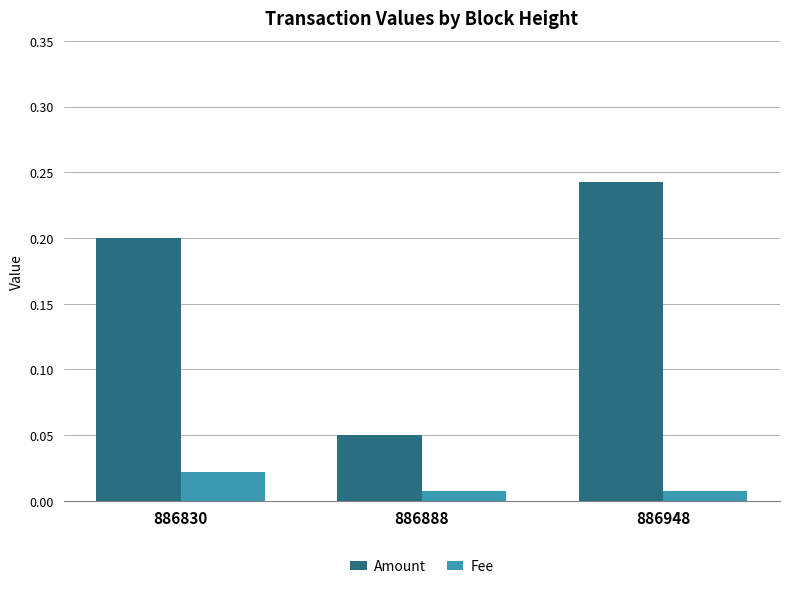

Between 886888 and 886948, which series saw the biggest shift?

Amount